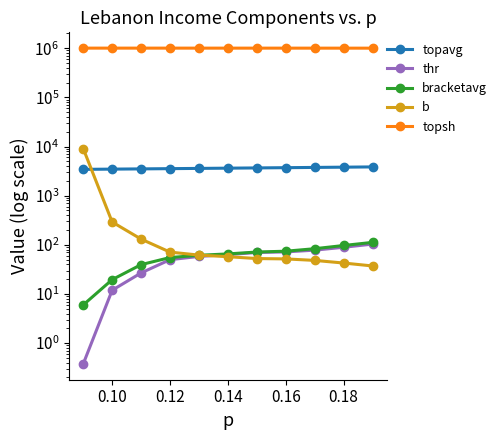

Is the value of topavg at 0.14 greater than the value of topsh at 10?

No